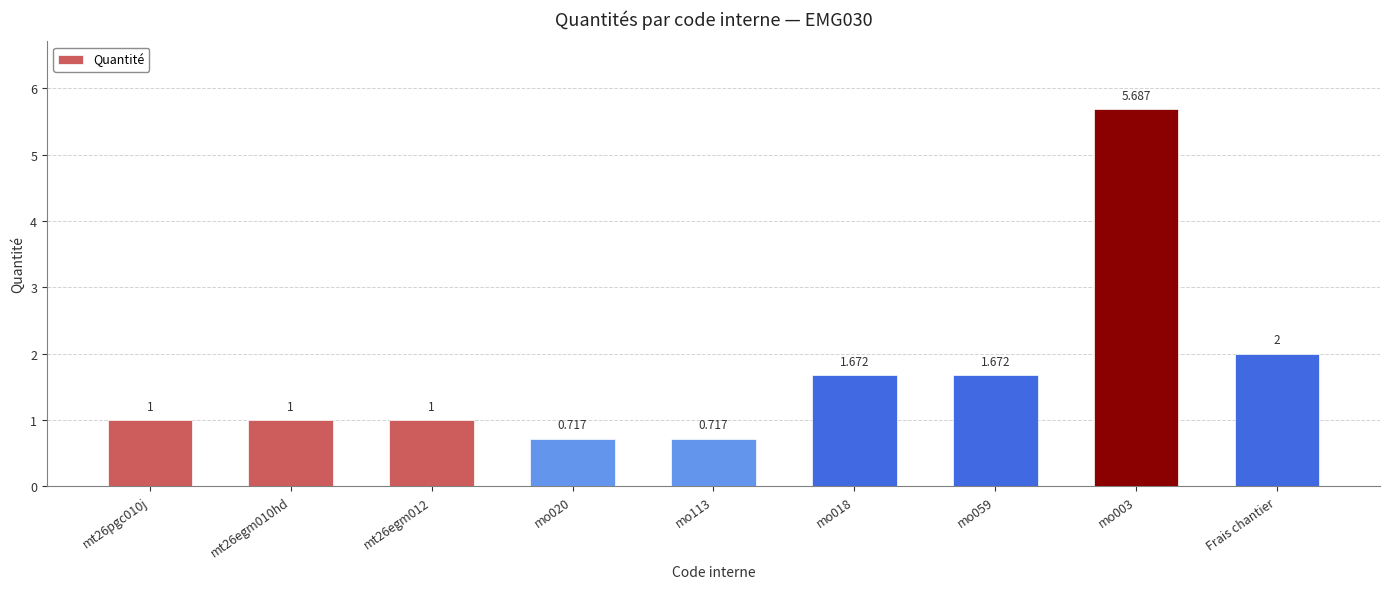

At which label is the value closest to 3?

Frais chantier